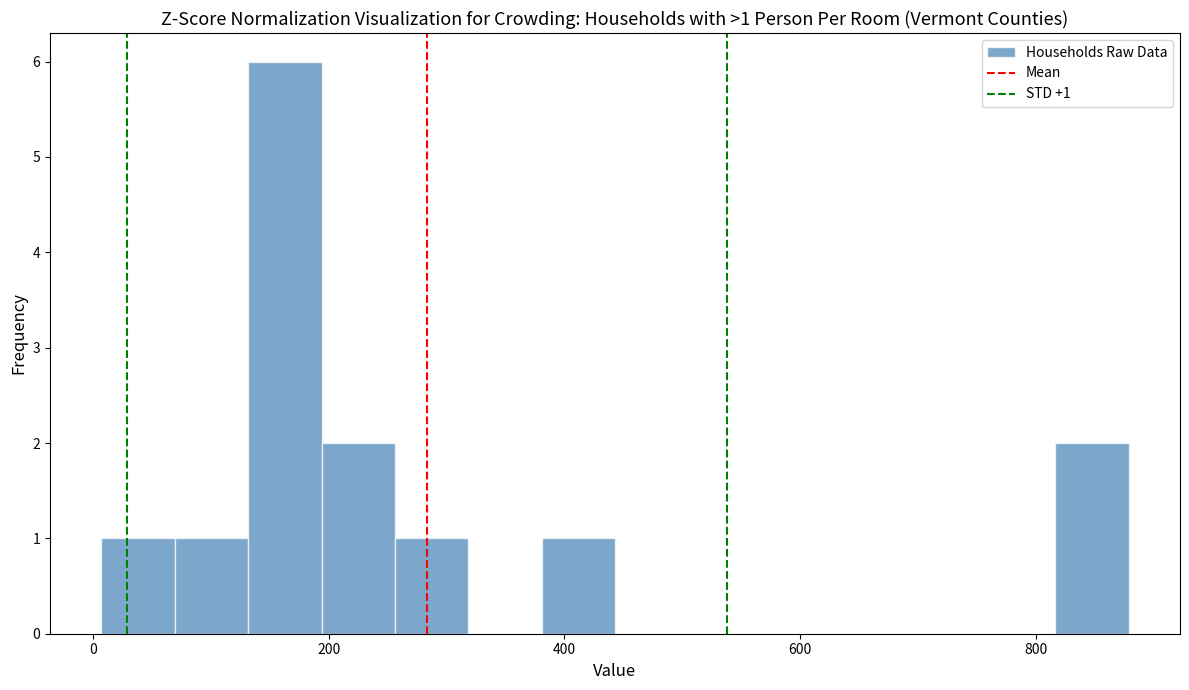

Around what value on the x-axis is the tallest bar? Give the approximate position of its centre, as read against the axis.

160